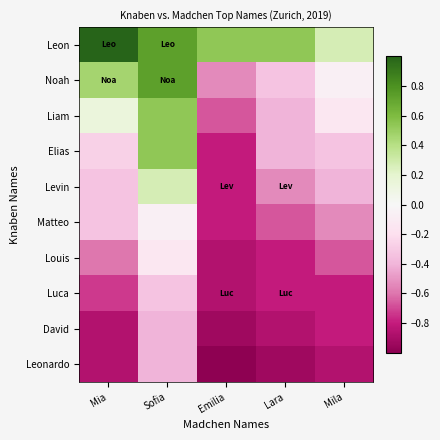

Reading right to left, what are all the values shown in this chart?

Leon: Mila=0.3	Lara=0.5	Emilia=0.5	Sofia=0.7	Mia=1.0
Noah: Mila=-0.1	Lara=-0.3	Emilia=-0.5	Sofia=0.7	Mia=0.5
Liam: Mila=-0.1	Lara=-0.4	Emilia=-0.7	Sofia=0.5	Mia=0.1
Elias: Mila=-0.3	Lara=-0.4	Emilia=-0.8	Sofia=0.5	Mia=-0.3
Levin: Mila=-0.4	Lara=-0.5	Emilia=-0.8	Sofia=0.3	Mia=-0.3
Matteo: Mila=-0.5	Lara=-0.7	Emilia=-0.8	Sofia=-0.1	Mia=-0.3
Louis: Mila=-0.7	Lara=-0.8	Emilia=-0.9	Sofia=-0.1	Mia=-0.6
Luca: Mila=-0.8	Lara=-0.8	Emilia=-0.9	Sofia=-0.3	Mia=-0.7
David: Mila=-0.8	Lara=-0.9	Emilia=-0.9	Sofia=-0.4	Mia=-0.9
Leonardo: Mila=-0.9	Lara=-0.9	Emilia=-1.0	Sofia=-0.4	Mia=-0.9